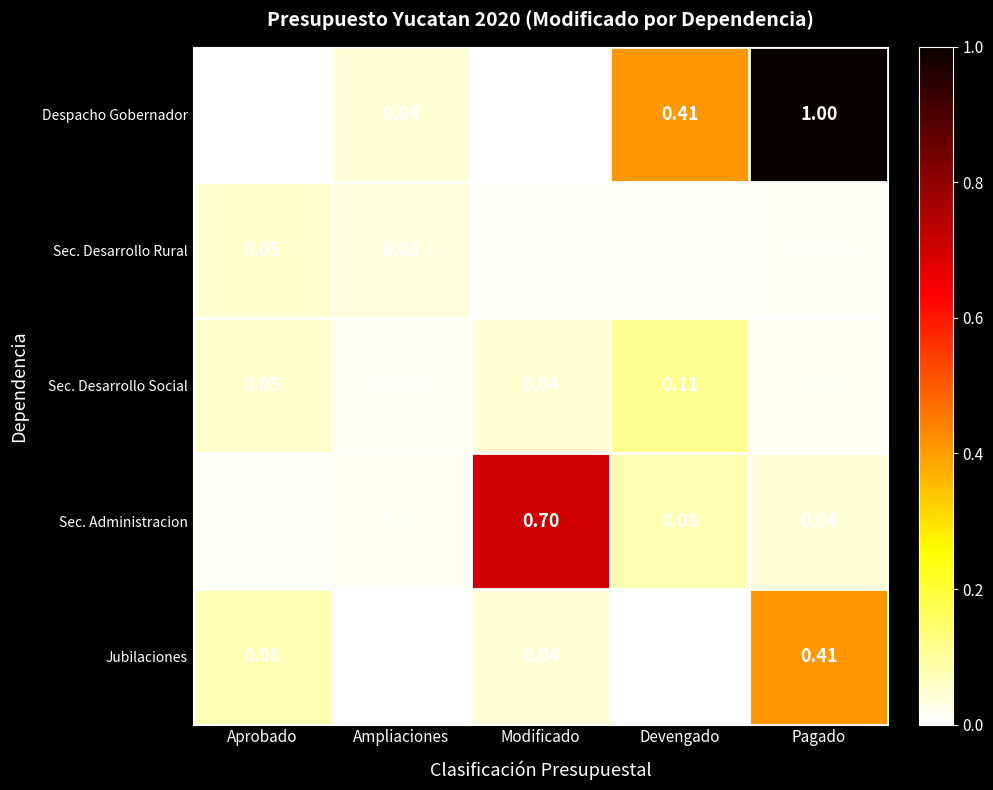

Where is Sec. Desarrollo Rural nearest to the value 0?

Devengado